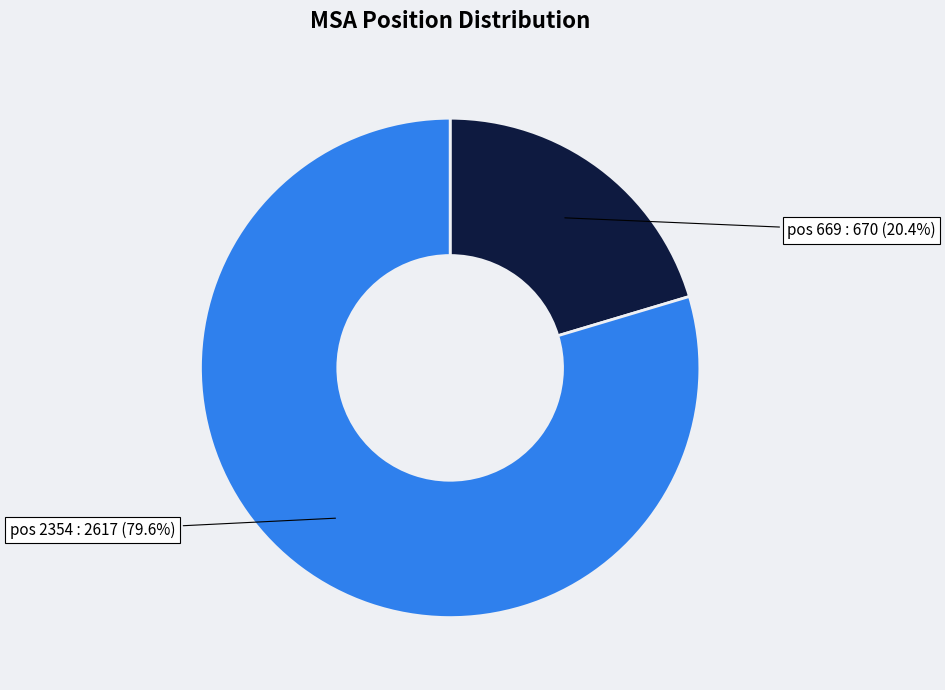

Does any single category account for the majority?

Yes